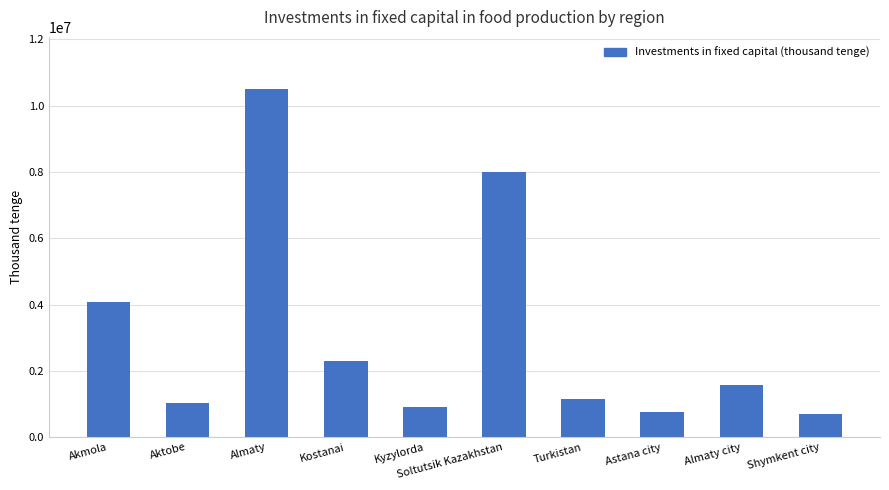

The value at Kyzylorda is 547868. True or false?

False